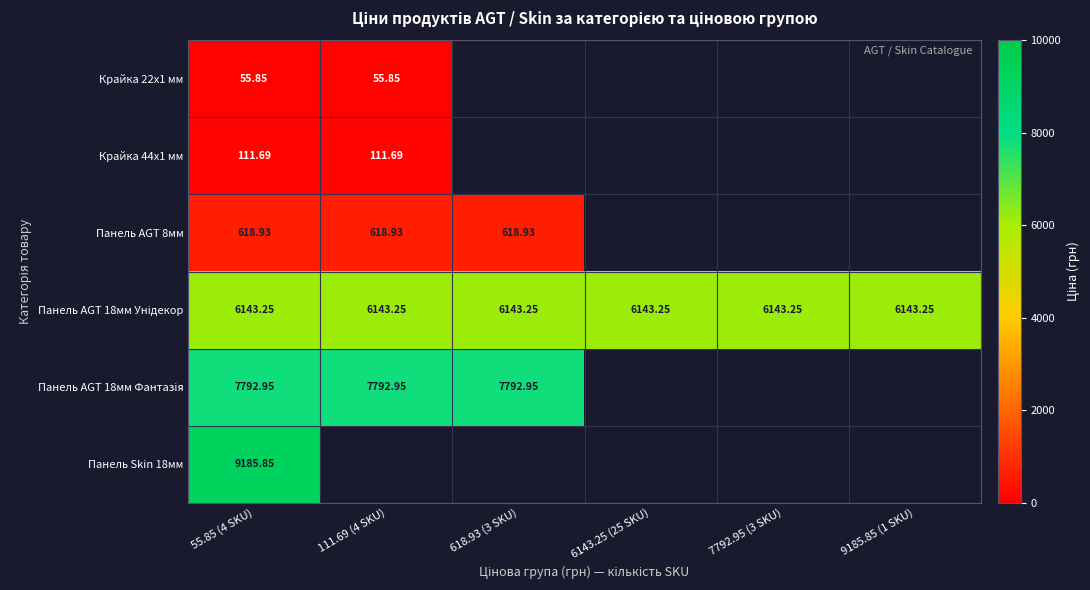

The Панель Skin 18мм series shows 16404.8 at 55.85 (4 SKU). True or false?

False